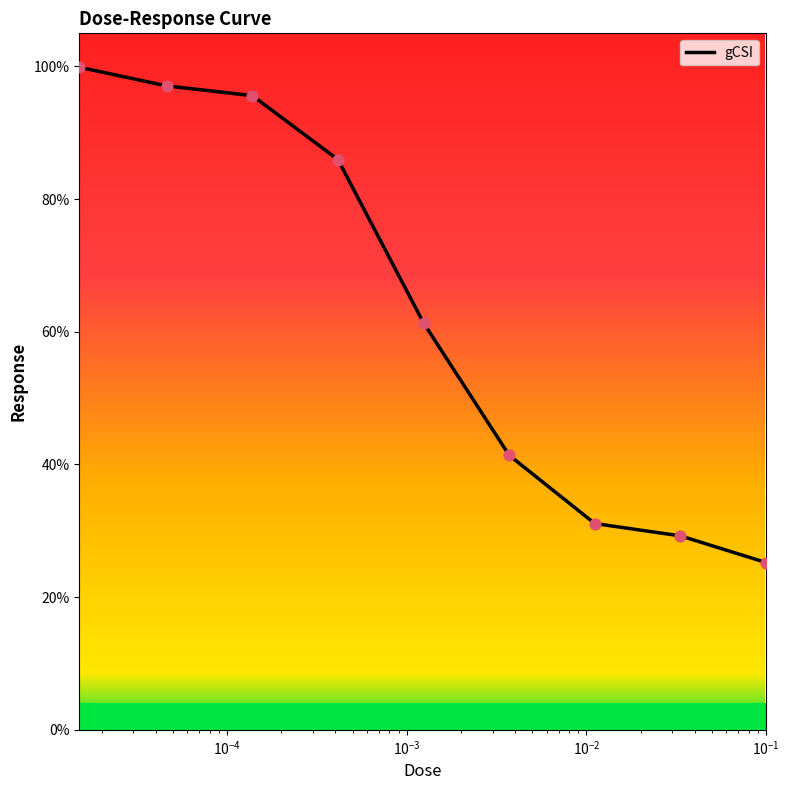

What is the difference between the maximum and minimum values?

74.7